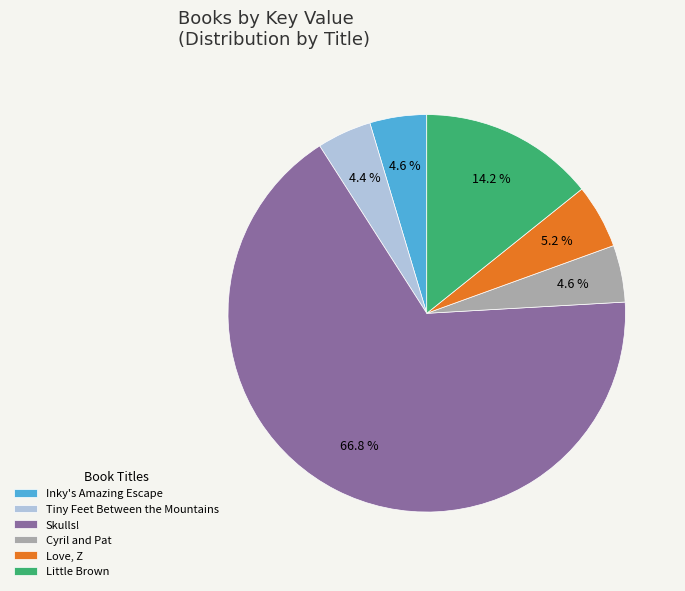

Does Little Brown represent more than half of the total?

No